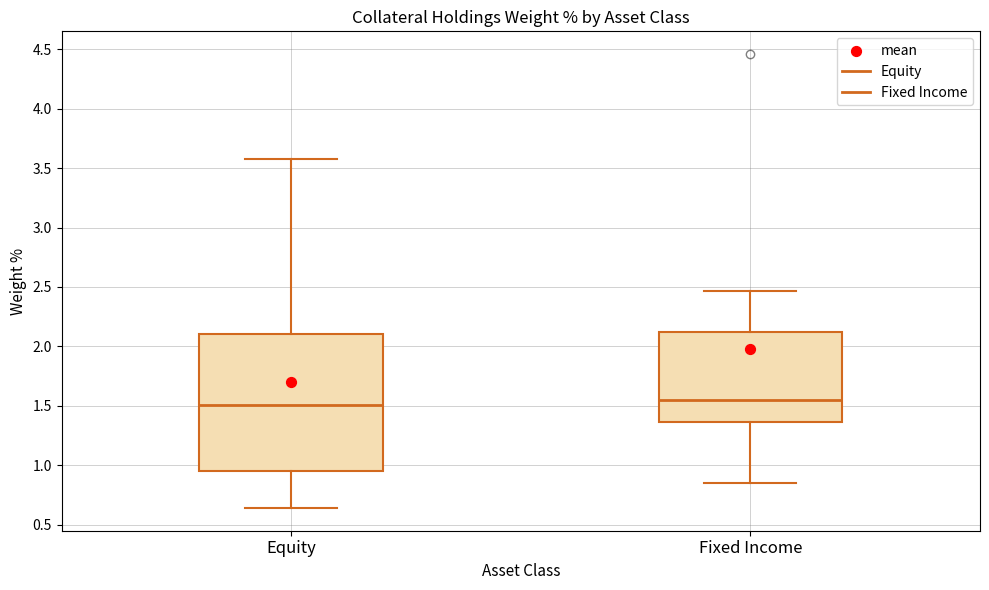

Reading left to right, transcribe this box plot: for each box, give where its median line is, the range the box spans, and where its two whiskers end, as read against the y-axis. The values are not printed on the chart, so give them approximately, as read against the axis.

Equity: median 1.50, box 0.95 to 2.10, whiskers 0.65 to 3.60
Fixed Income: median 1.55, box 1.35 to 2.10, whiskers 0.85 to 2.45